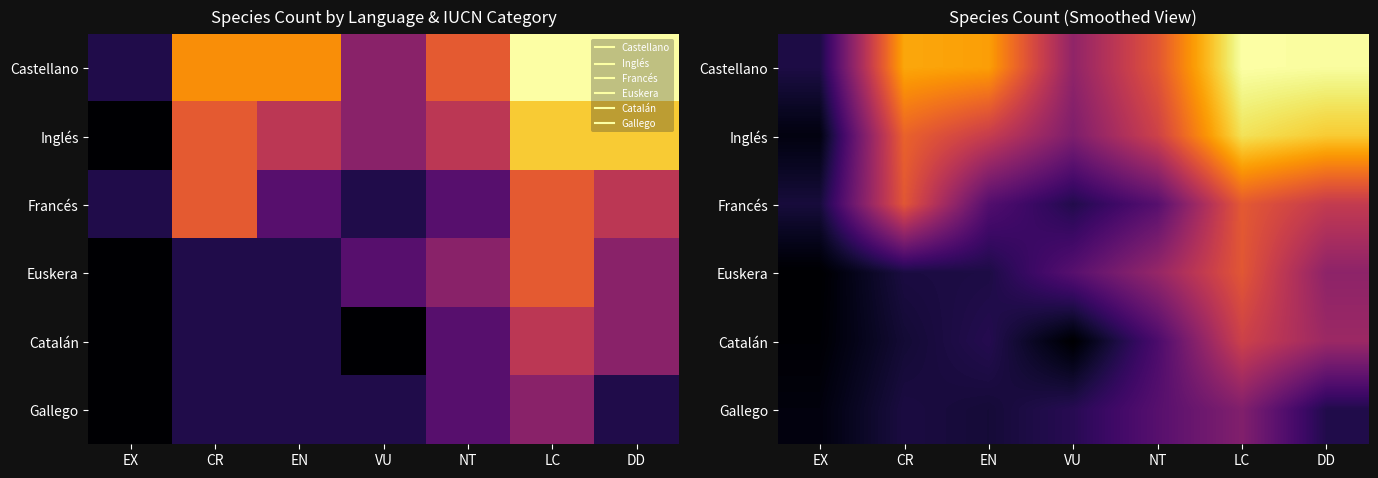

Rank the series at EN from highest to lowest value.

Castellano, Inglés, Francés, Catalán, Euskera, Gallego